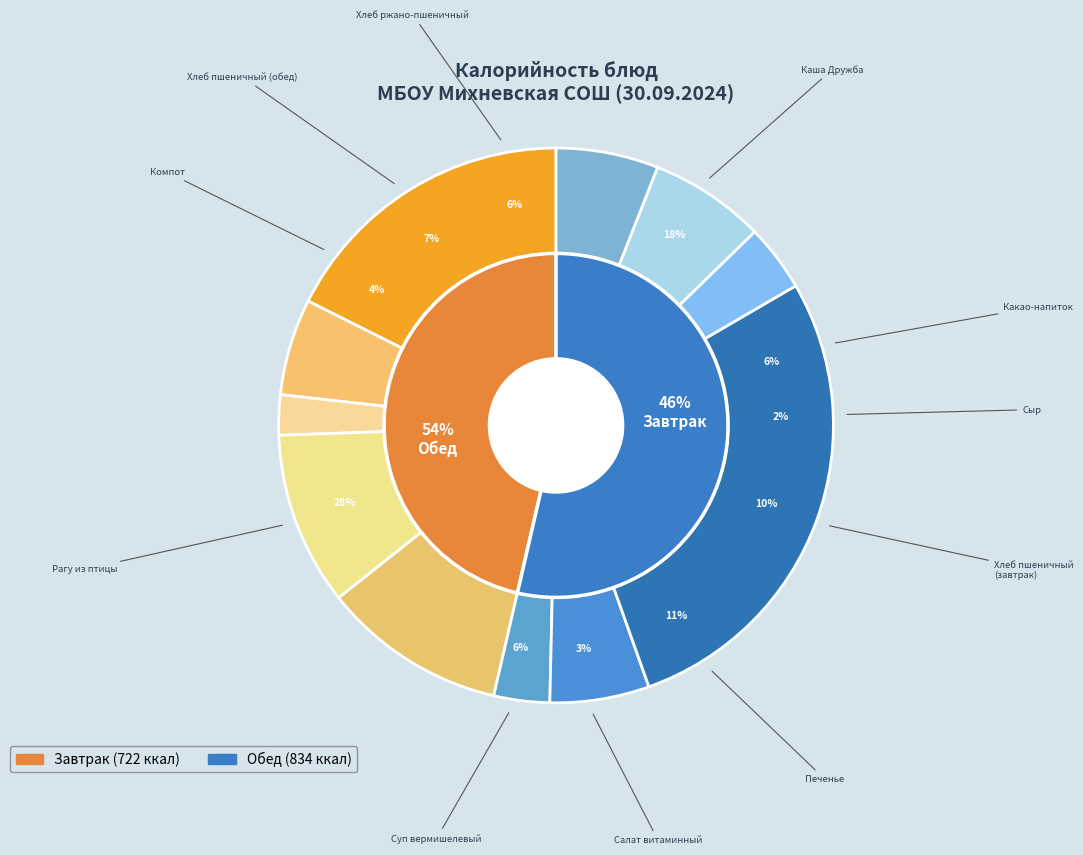

Rank the categories by value from lowest to highest.

Сыр, Салат витаминный, Компот, Какао-напиток, Суп вермишелевый, Хлеб ржано-пшеничный, Хлеб пшеничный (обед), Хлеб пшеничный (завтрак), Печенье, Каша Дружба, Рагу из птицы